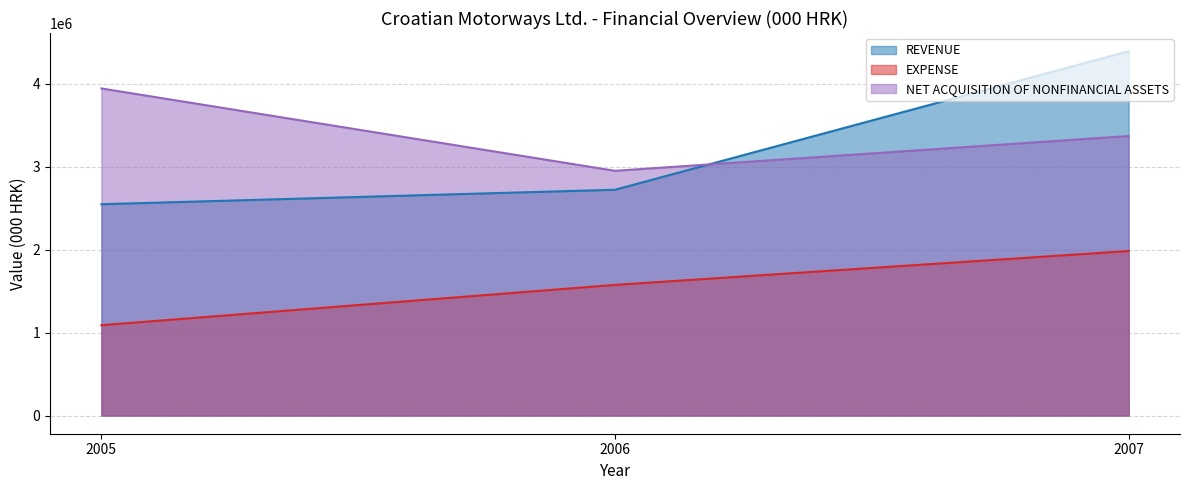

Which series has the widest spread of values?

REVENUE